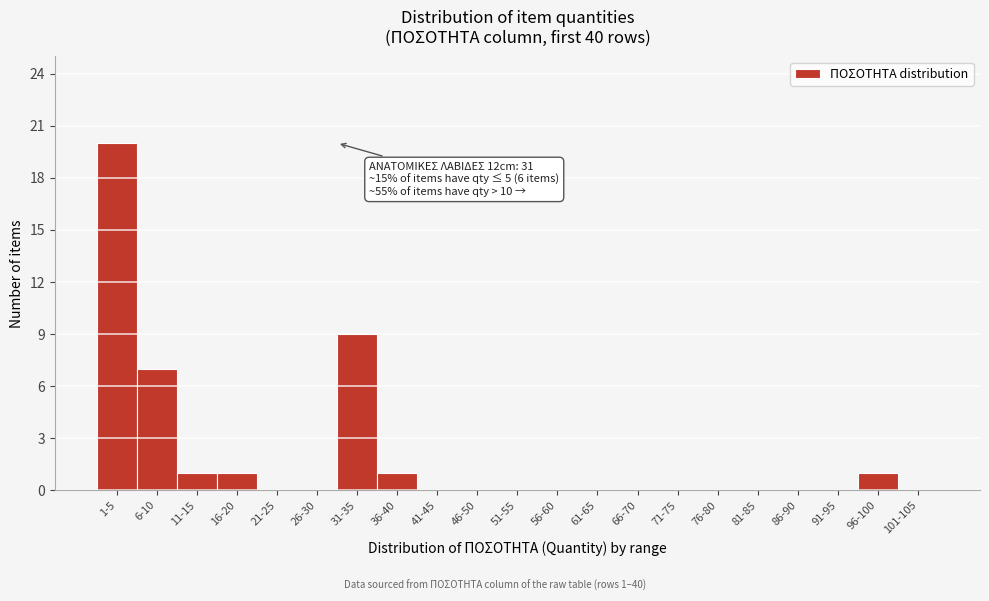

Reading right to left, extract all data points from this chart.

101-105=0	96-100=1	91-95=0	86-90=0	81-85=0	76-80=0	71-75=0	66-70=0	61-65=0	56-60=0	51-55=0	46-50=0	41-45=0	36-40=1	31-35=9	26-30=0	21-25=0	16-20=1	11-15=1	6-10=7	1-5=20